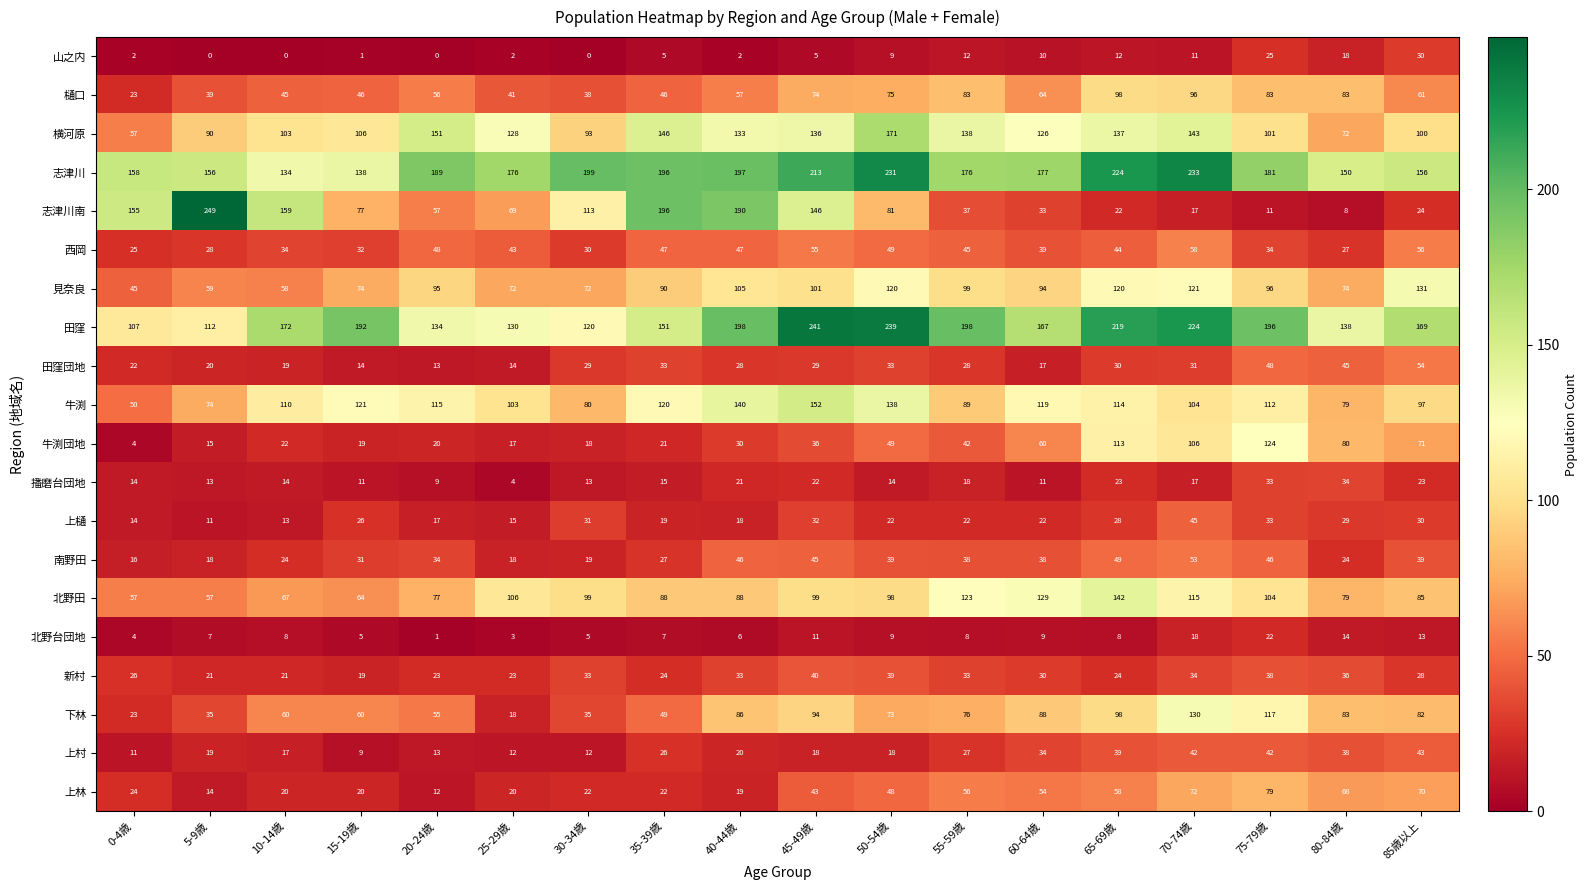

What is the difference between the maximum and second lowest values in the 新村 series?

19